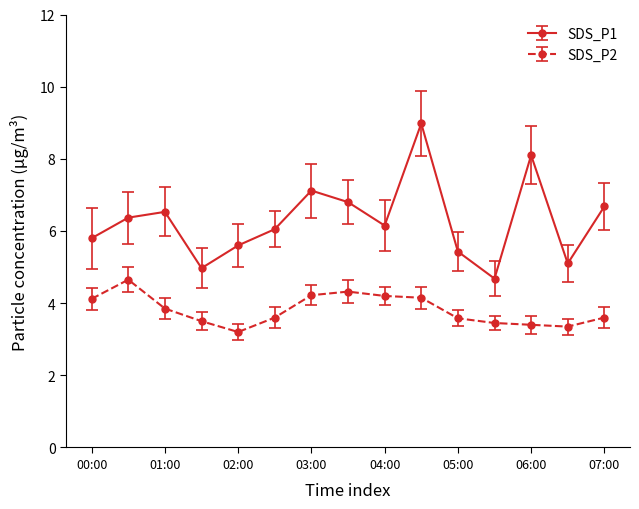

How many data points in SDS_P1 are less than 6?

6